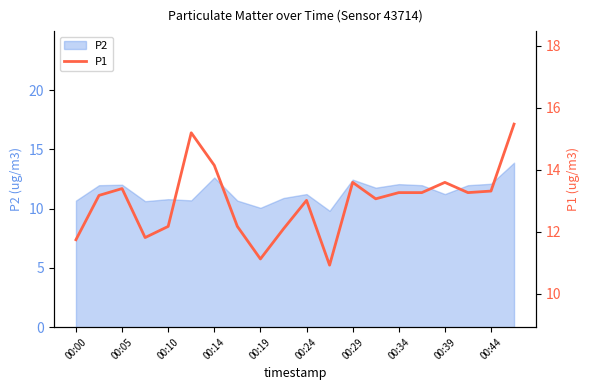

What is the minimum value for P2?

9.8